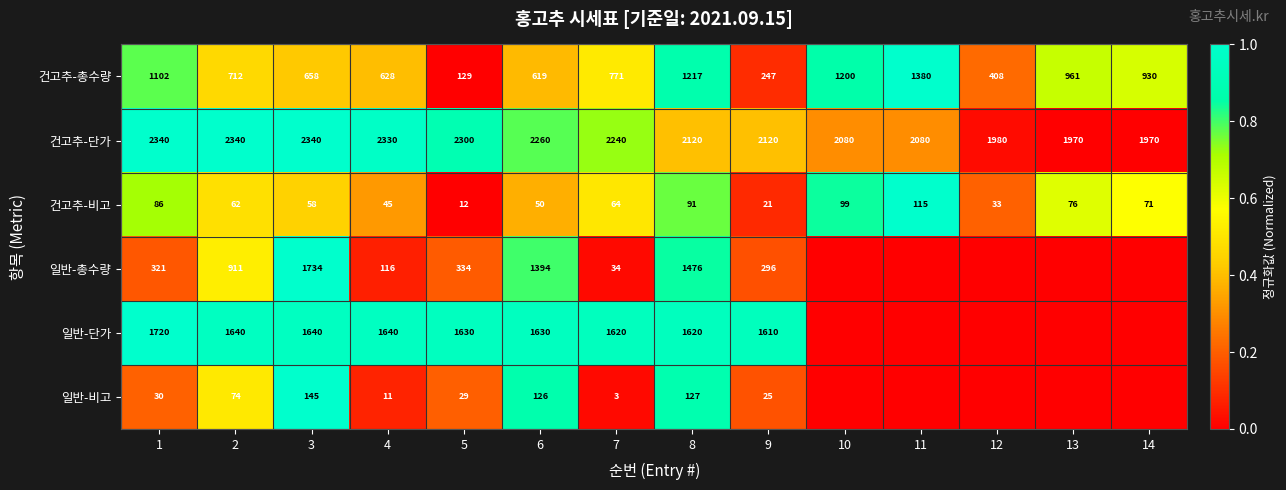

What is the lowest value of the 건고추-단가 series?

1970